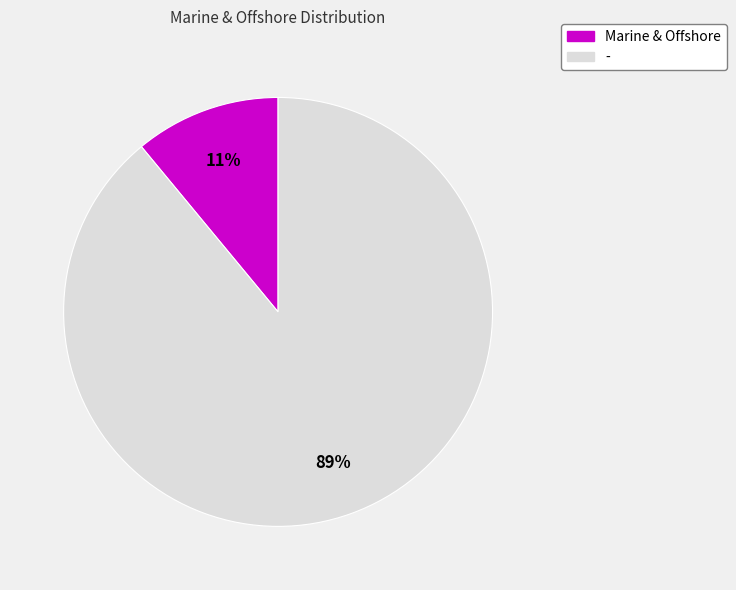

To the nearest percent, what percentage of the pie is -?

89%